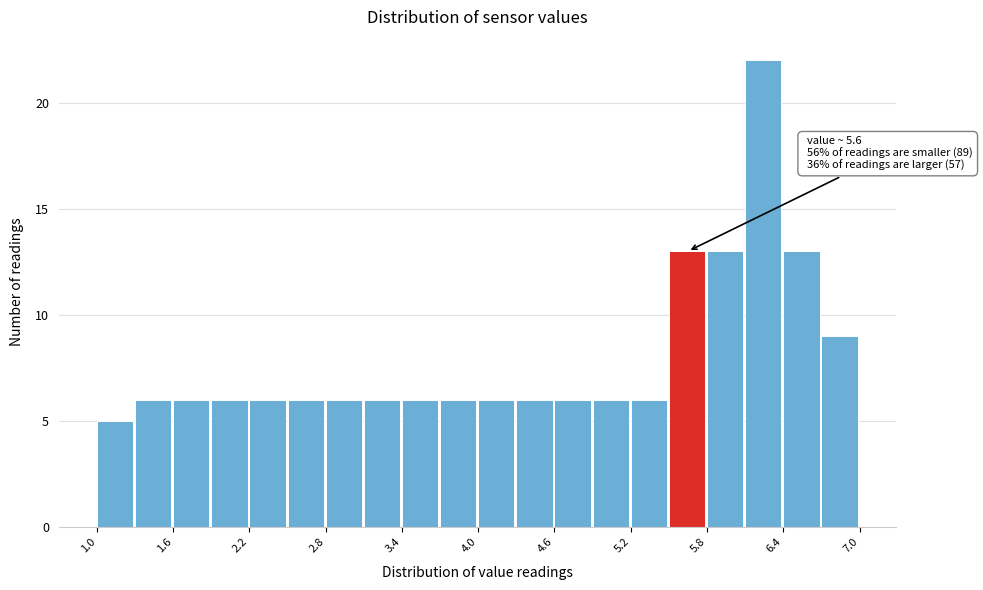

Read against the x-axis, roughly where is the centre of the tallest bar?

6.2